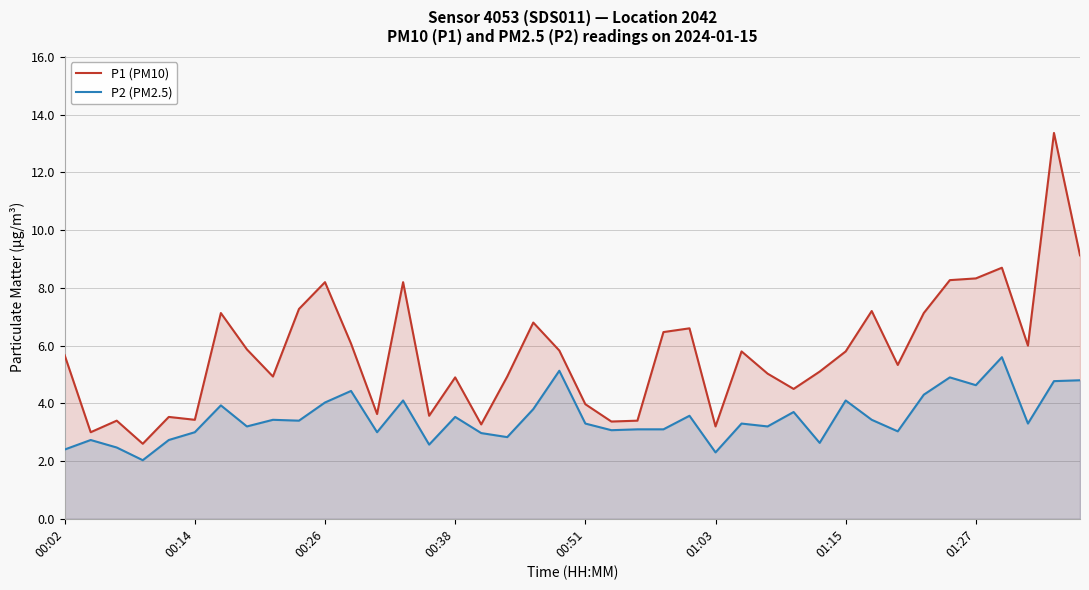

Which series has the largest range (max minus min)?

P1 (PM10)